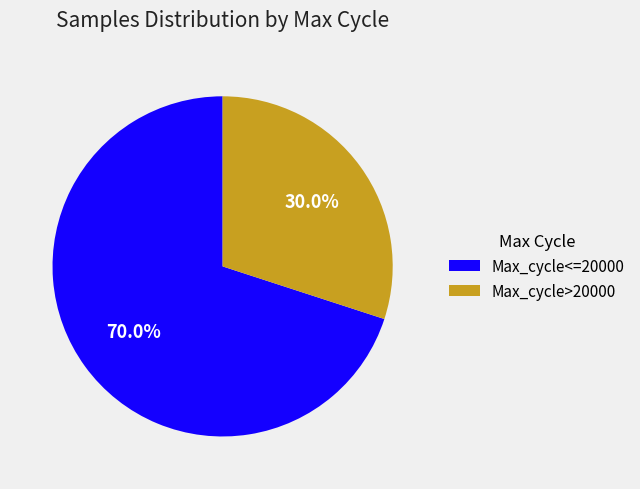

Which category has the biggest portion of the pie?

Max_cycle<=20000